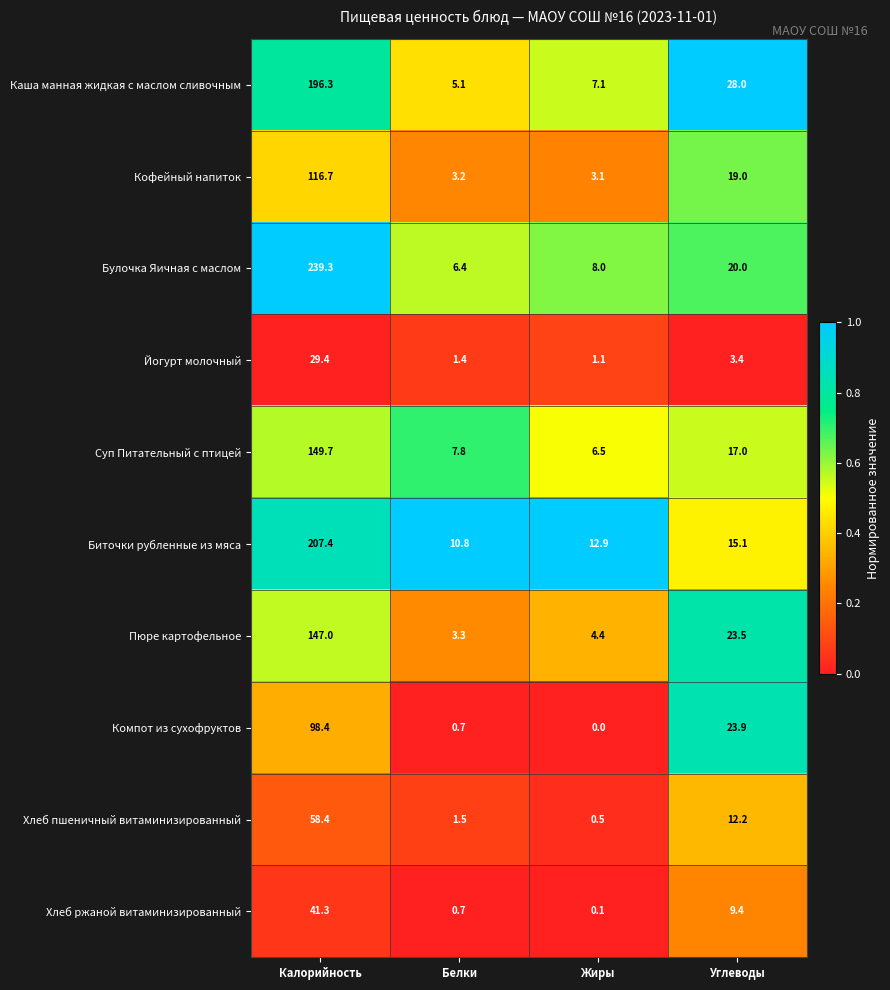

What is the difference between the highest and lowest values at Жиры?

12.9